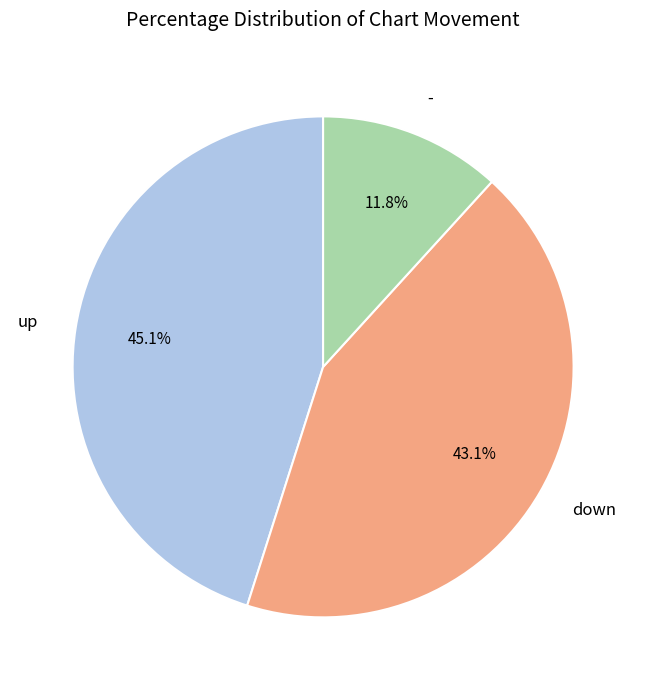

To the nearest percent, what percentage of the pie is -?

12%